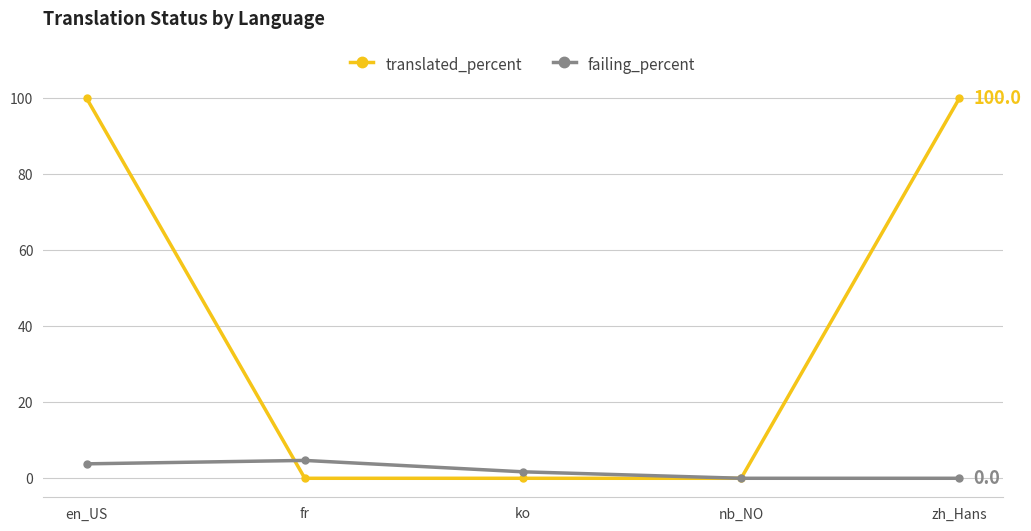

Which series has the widest spread of values?

translated_percent